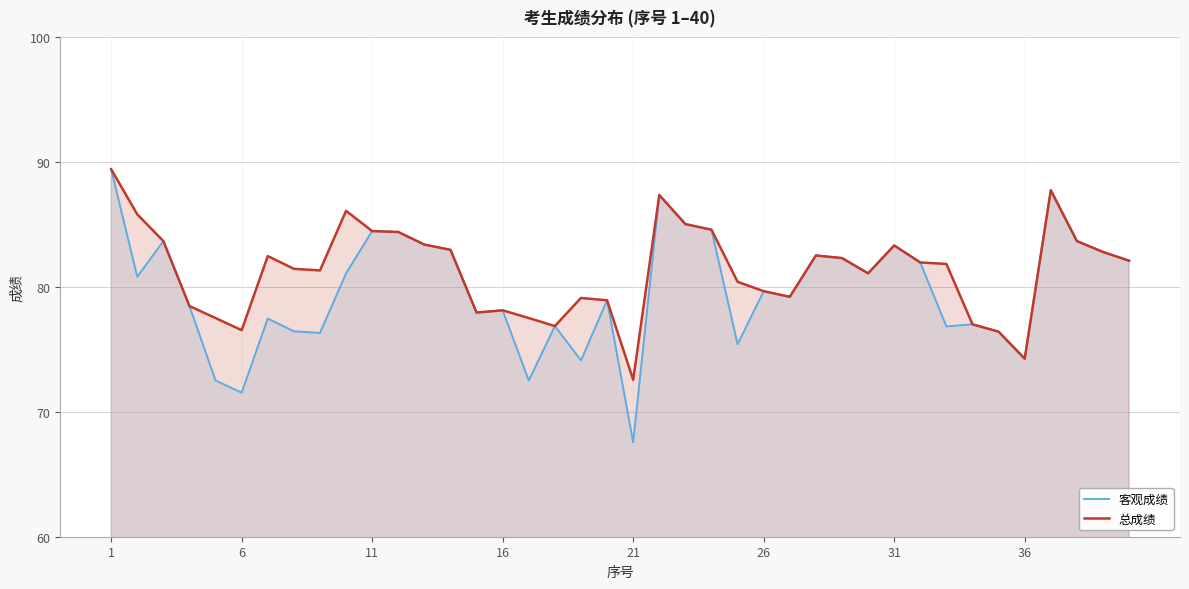

True or false: 客观成绩 and 总成绩 intersect in this chart.

False